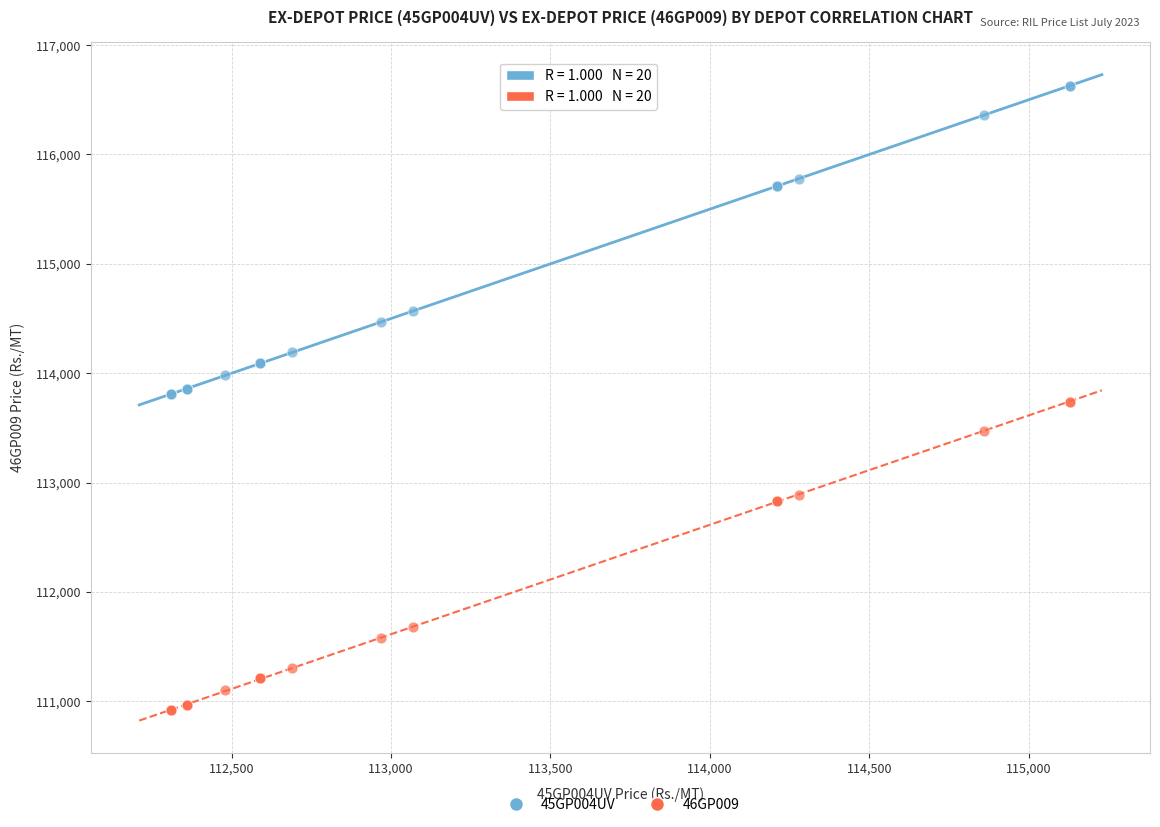

Which series contains the highest Y value?

45GP004UV